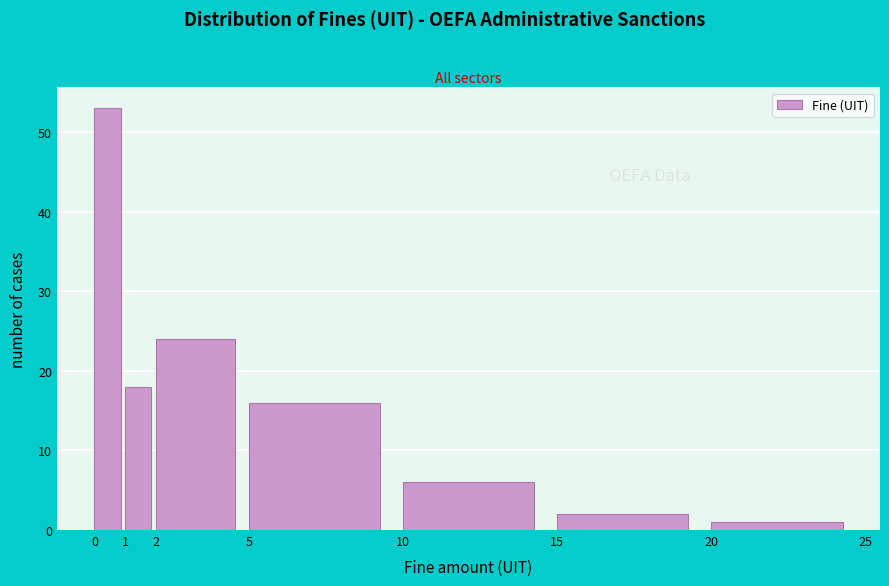

How tall is the bar that spans 0 to 1 on the x-axis? The values are not printed on the chart, so give them approximately, as read against the axis.

53